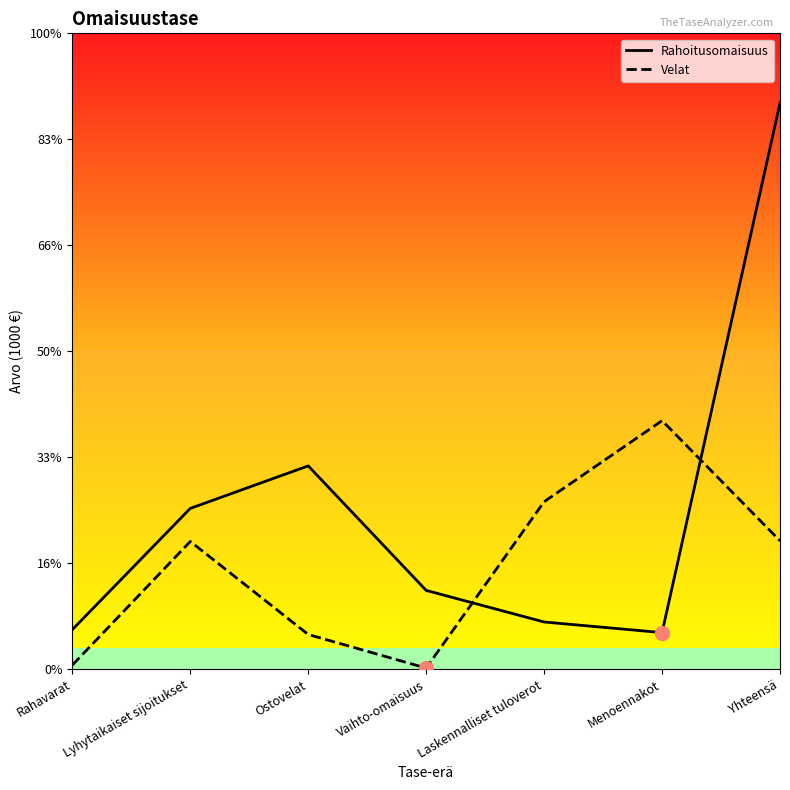

Which series has the widest spread of values?

Rahoitusomaisuus